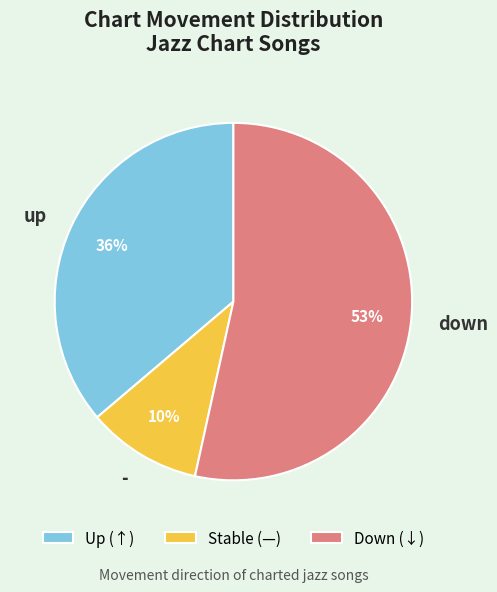

Is down the majority of the pie?

Yes